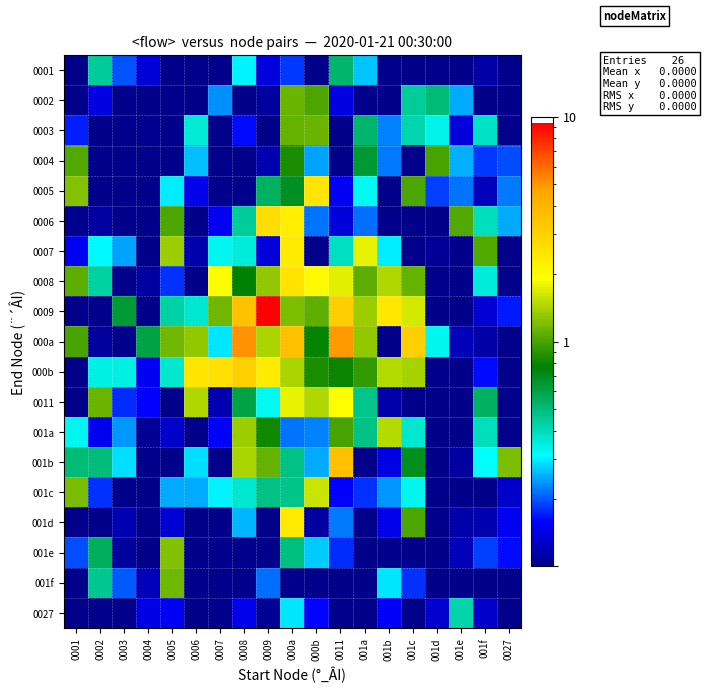

What is the difference between the highest and lowest values at 001a?

1.7